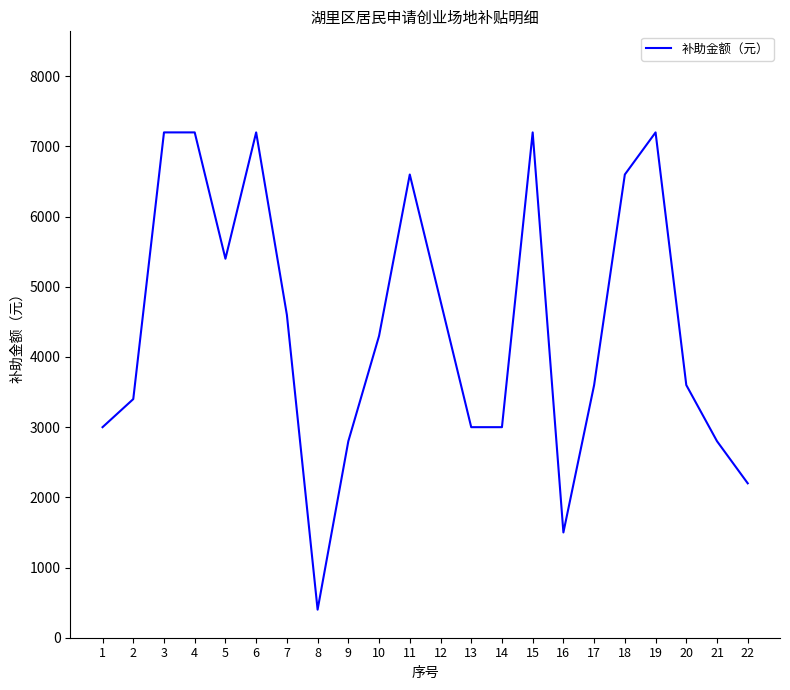

How many distinct data groups are displayed?

1